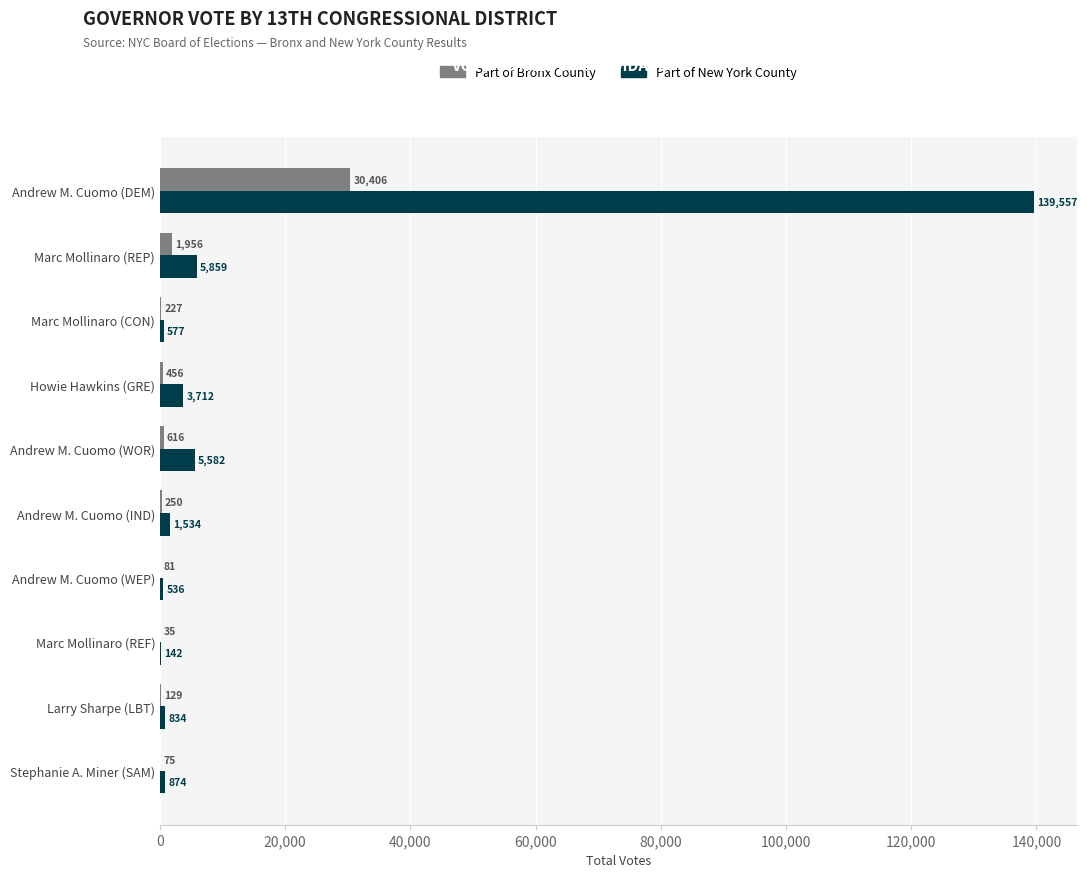

How many categories are shown in the chart?

10